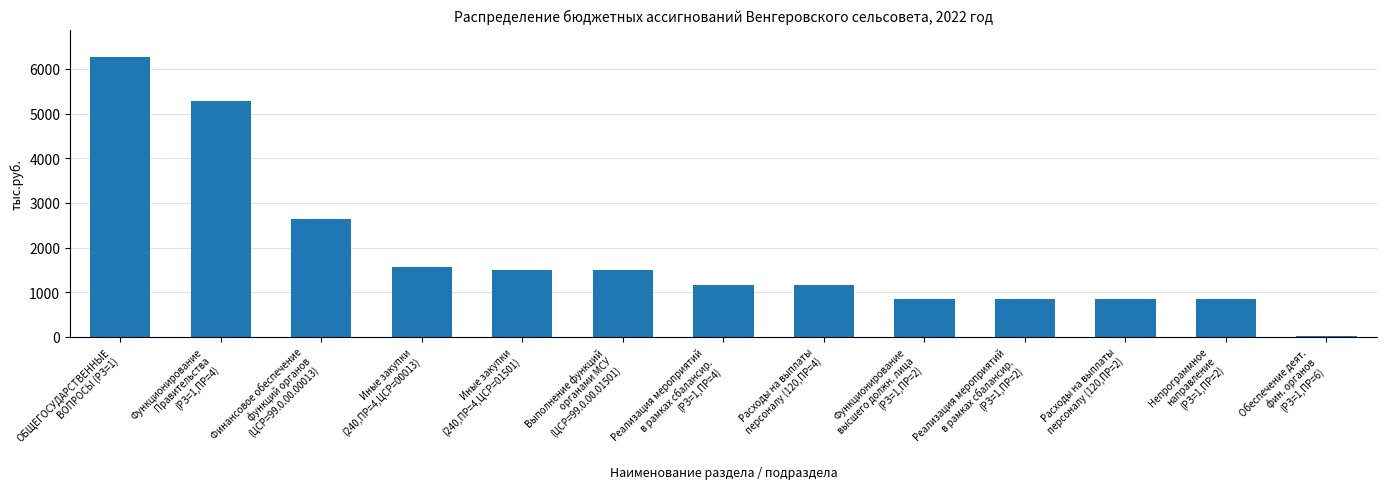

Between Реализация мероприятий
в рамках сбалансир.
(РЗ=1,ПР=4) and Расходы на выплаты
персоналу (120,ПР=2), which is larger?

Реализация мероприятий
в рамках сбалансир.
(РЗ=1,ПР=4)